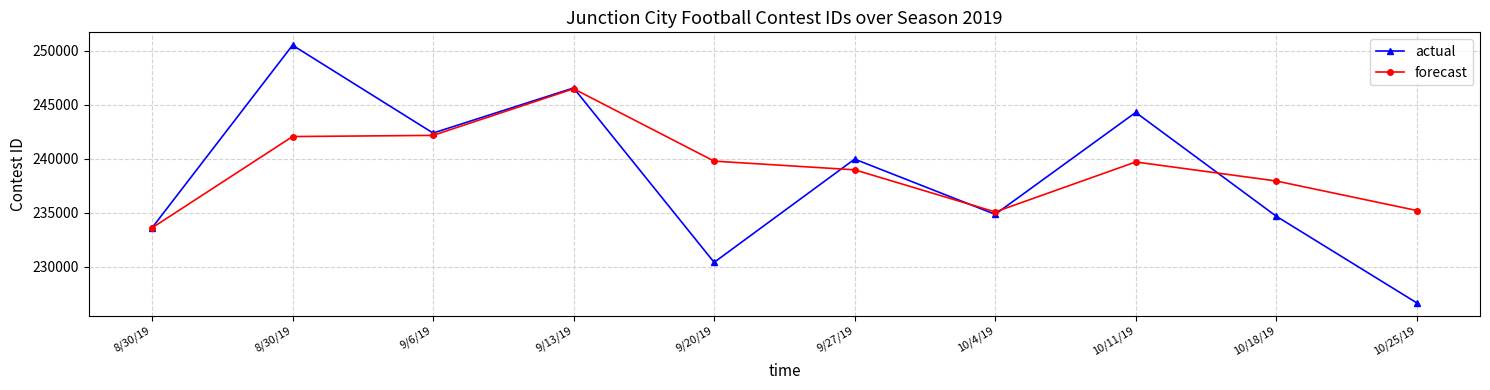

At which label is actual closest to 238571?

9/27/19